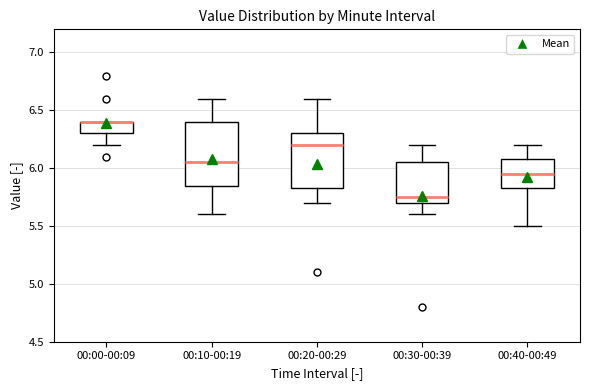

Where is the lower edge of the box for 00:30-00:39 on the y-axis? The values are not printed on the chart, so give them approximately, as read against the axis.

5.70